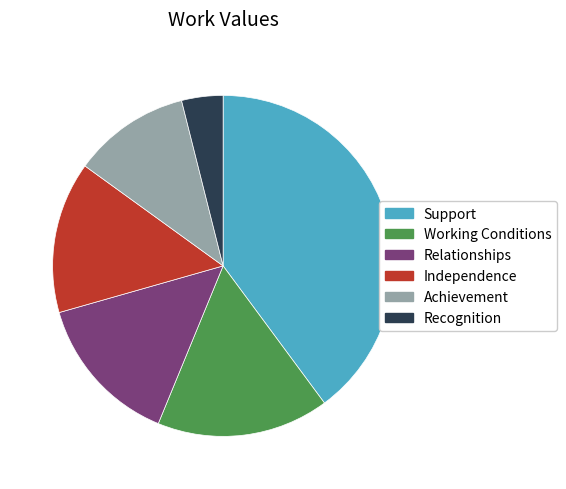

True or false: Working Conditions accounts for 5% of the total.

False